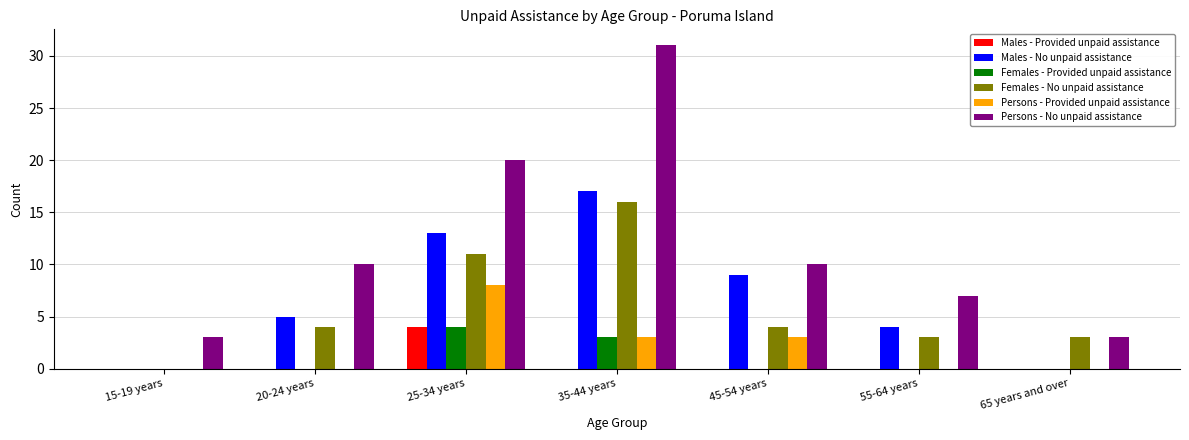

How many series are shown in this chart?

6